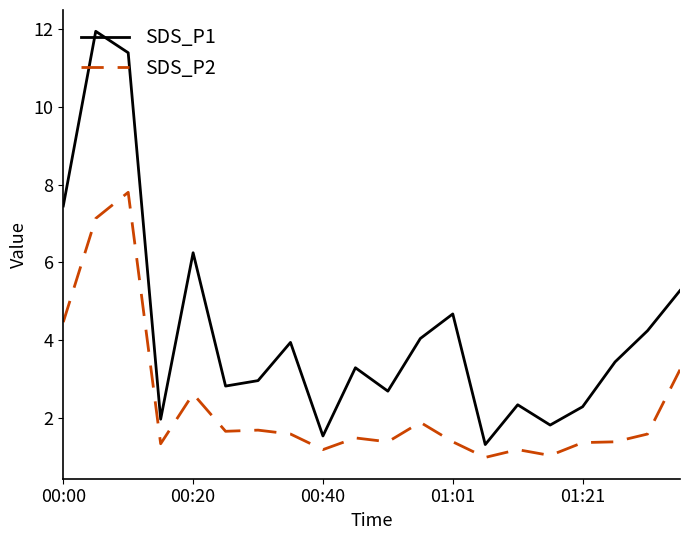

List the series in order of their peak value, highest first.

SDS_P1, SDS_P2